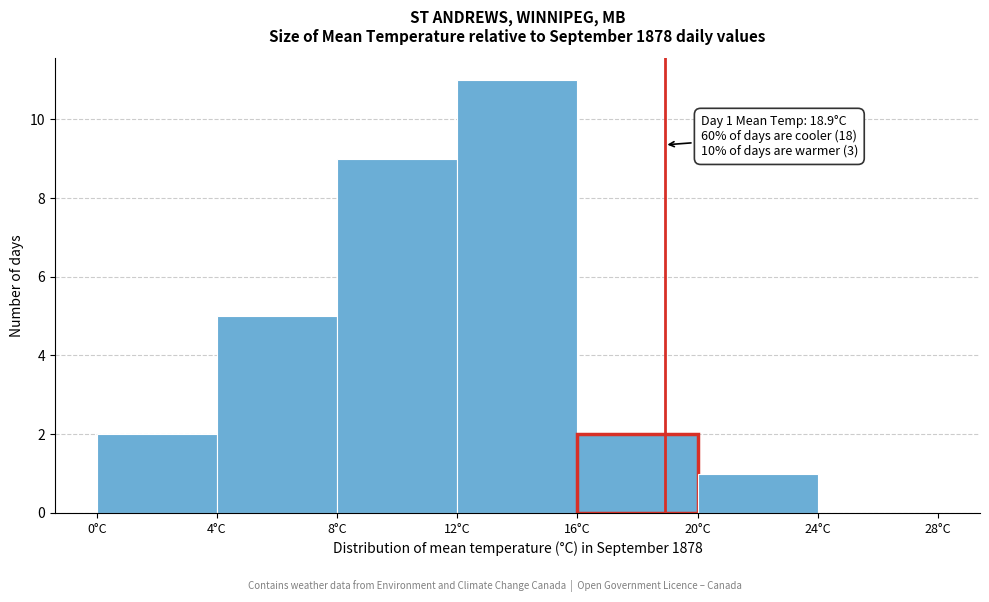

Which range on the x-axis has the tallest bar?

12 to 16